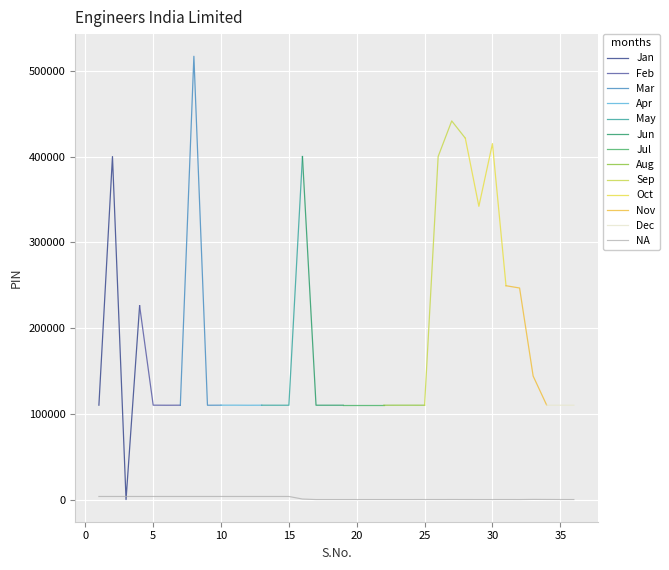

How many interior local valleys does the Jan series have?

1